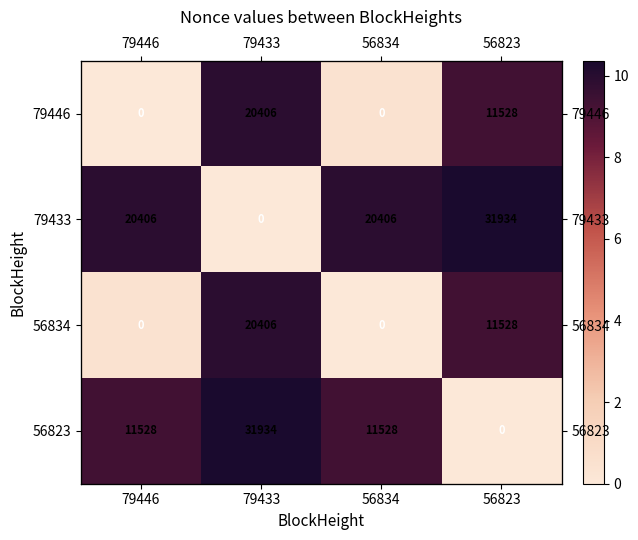

At which category is the sum across all series the highest?

79433